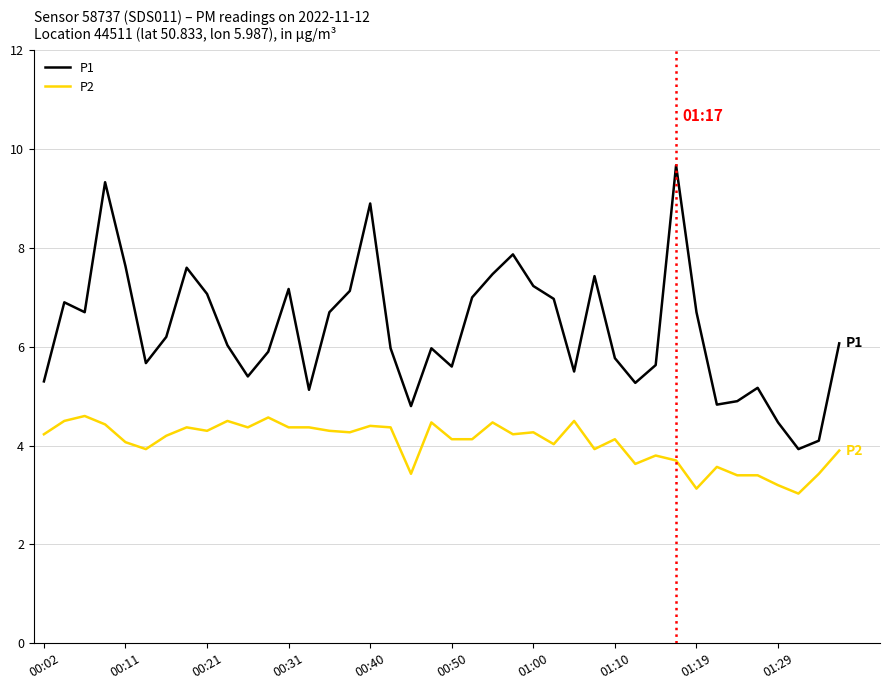

What is the difference between the maximum and second lowest values in the P2 series?

1.5